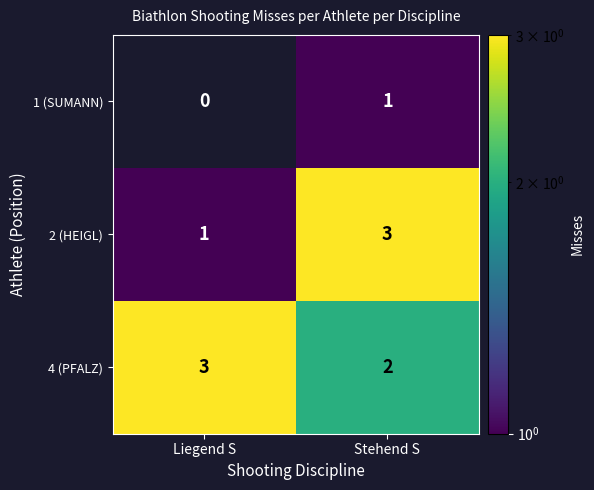

Where is 1 (SUMANN) nearest to the value 0?

Liegend S